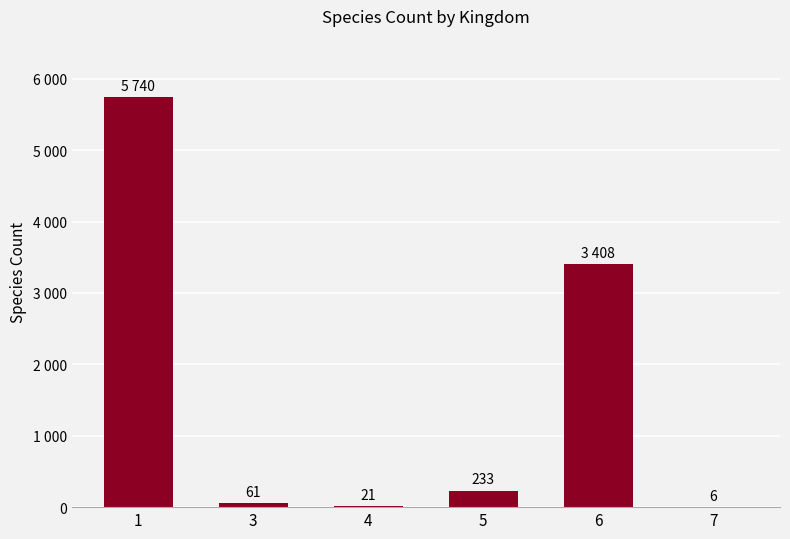

Read the value at 4, to the nearest 10.

20